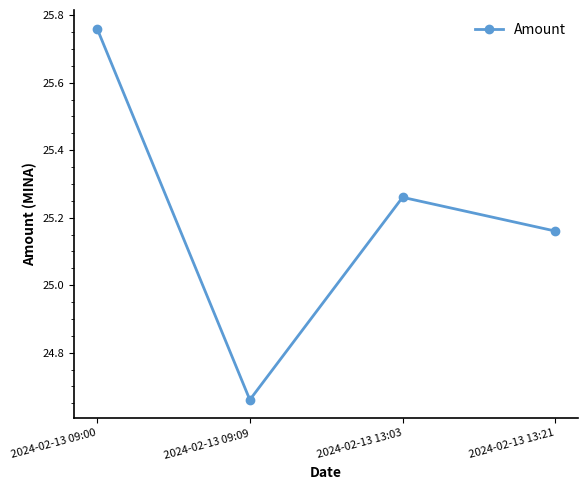

How many interior local peaks (higher than both neighbors) does the data have?

1